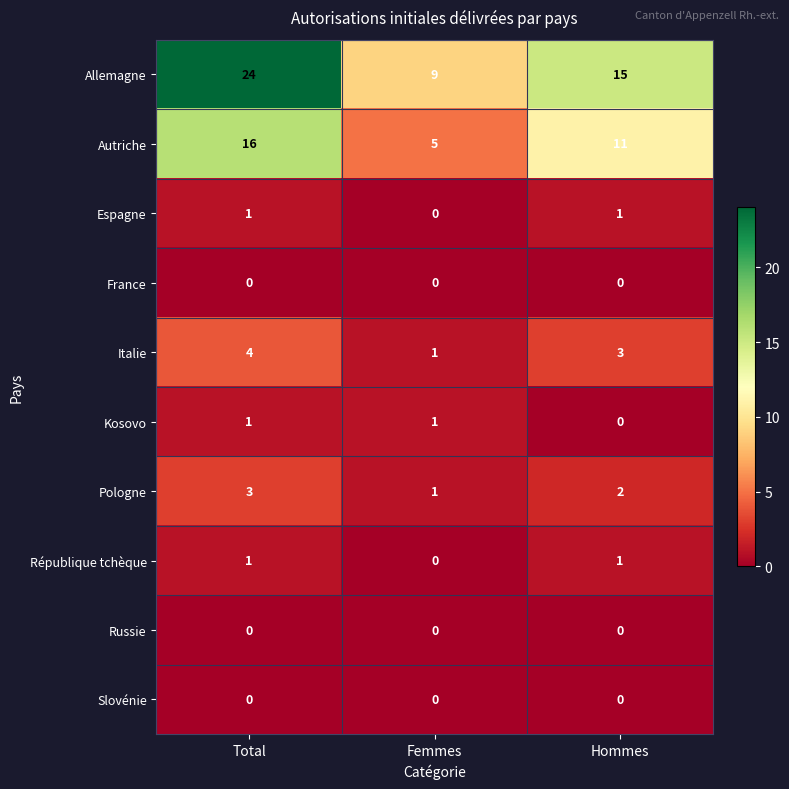

Which series has the largest total across all categories?

Allemagne